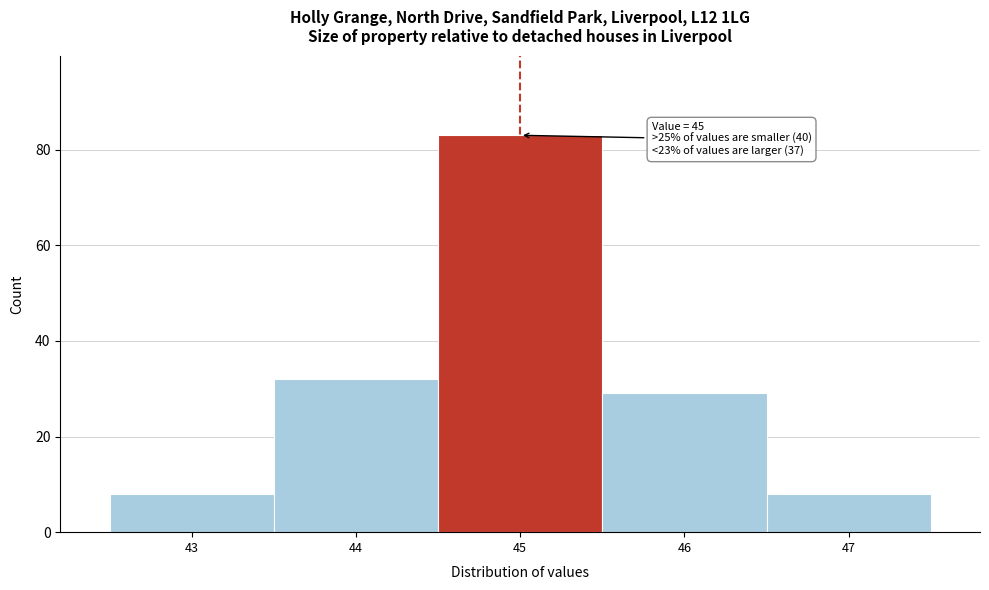

Over which range of the x-axis is the bar tallest?

44.5 to 45.5